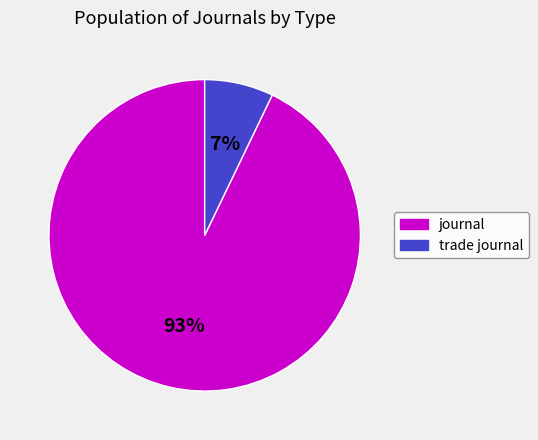

Count the number of slices in the pie.

2